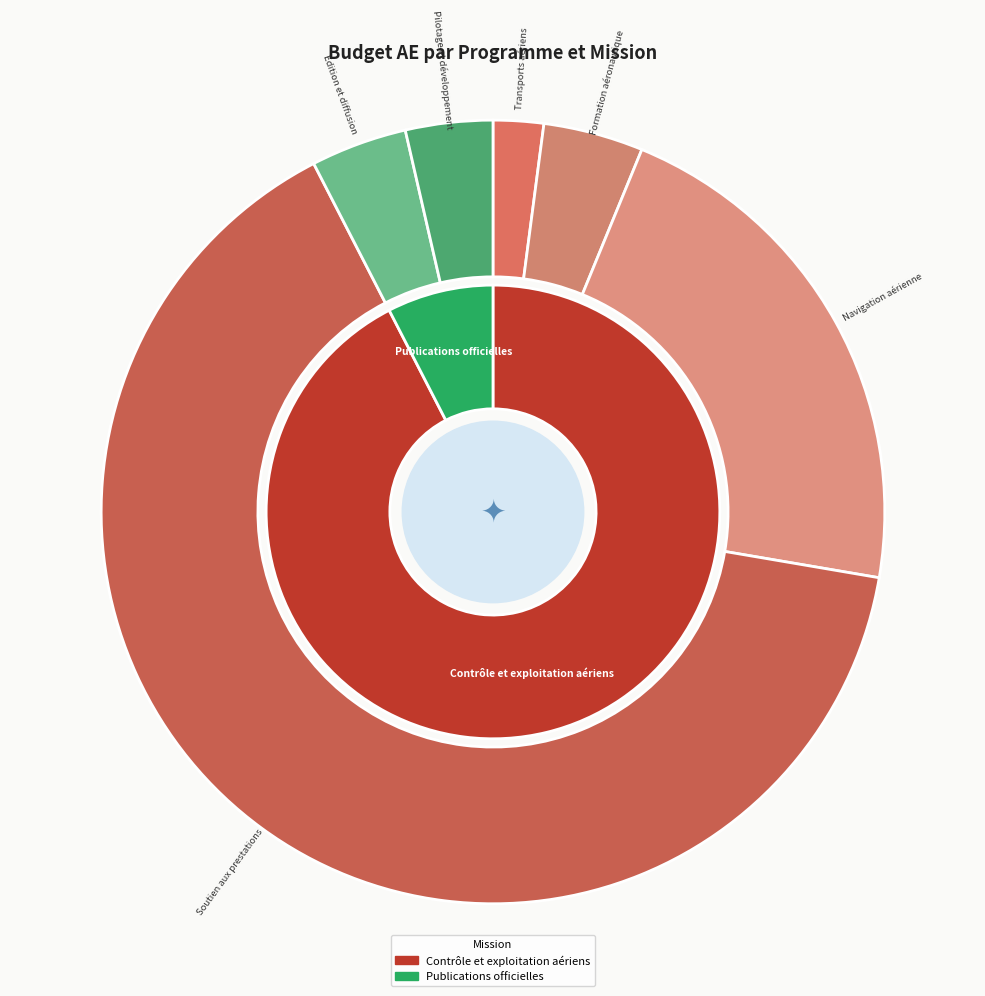

Which slice is the smallest?

Transports aériens